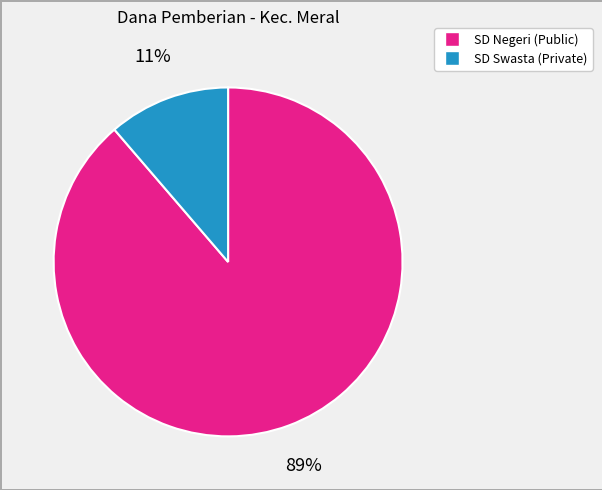

True or false: SD Negeri (Public) accounts for 89% of the total.

True